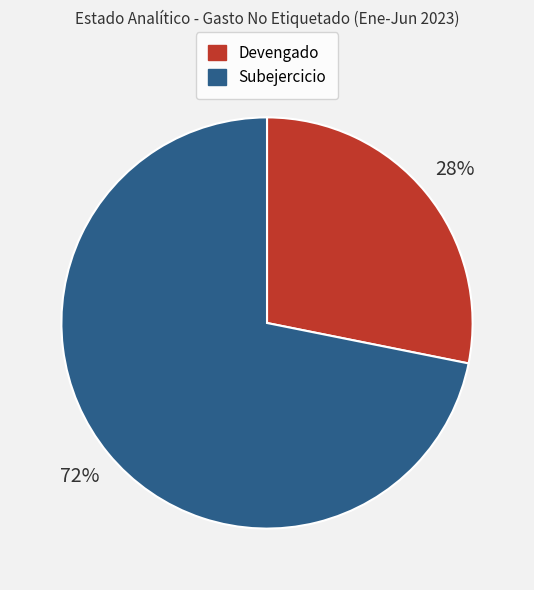

To the nearest percent, what is the average slice percentage?

50%